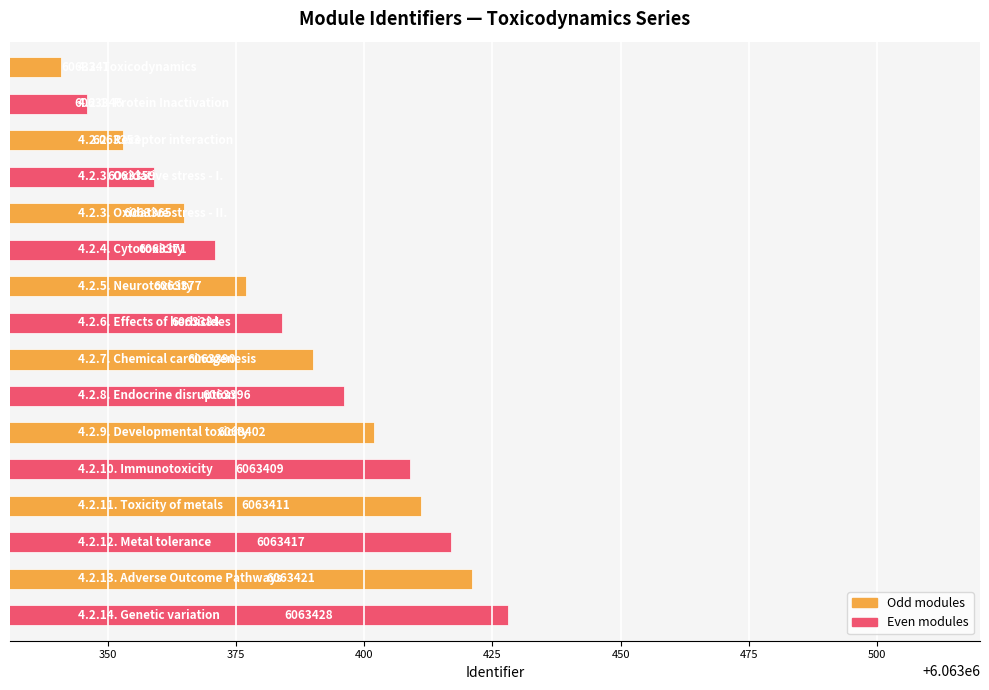

What is the value of the 13th bar from the top?

6063411